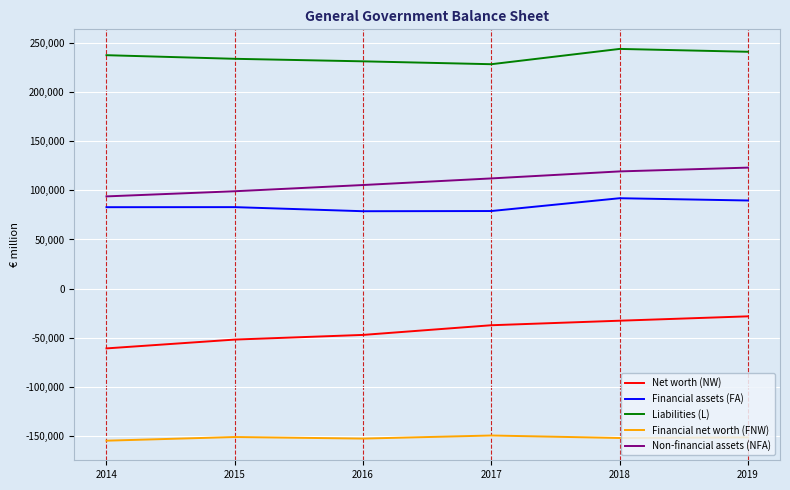

In Financial net worth (FNW), how many points are lower than both neighbors (excluding endpoints)?

2